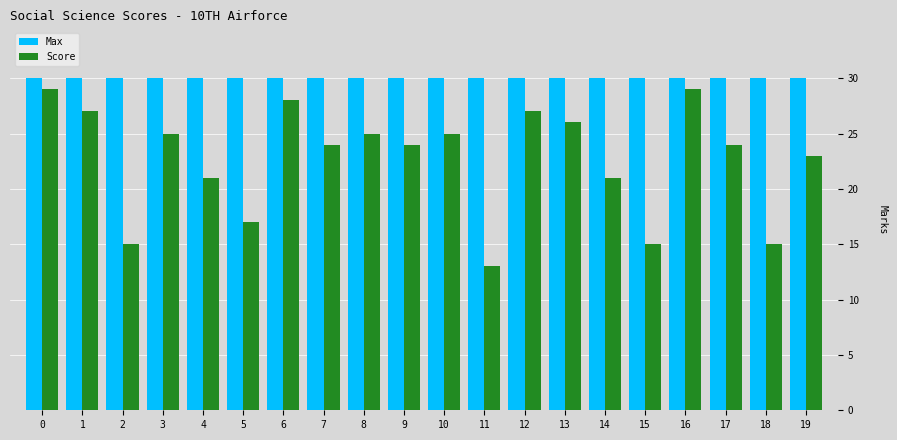

What is the sum of the Max values at 13 and 11?

60